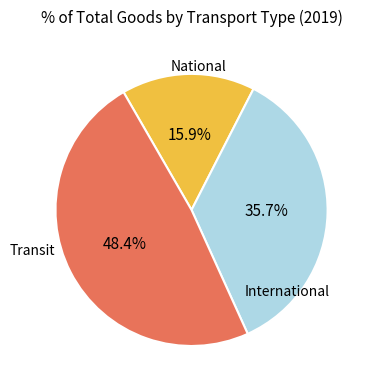

To the nearest percent, what is the difference between the International and Transit slice percentages?

13%